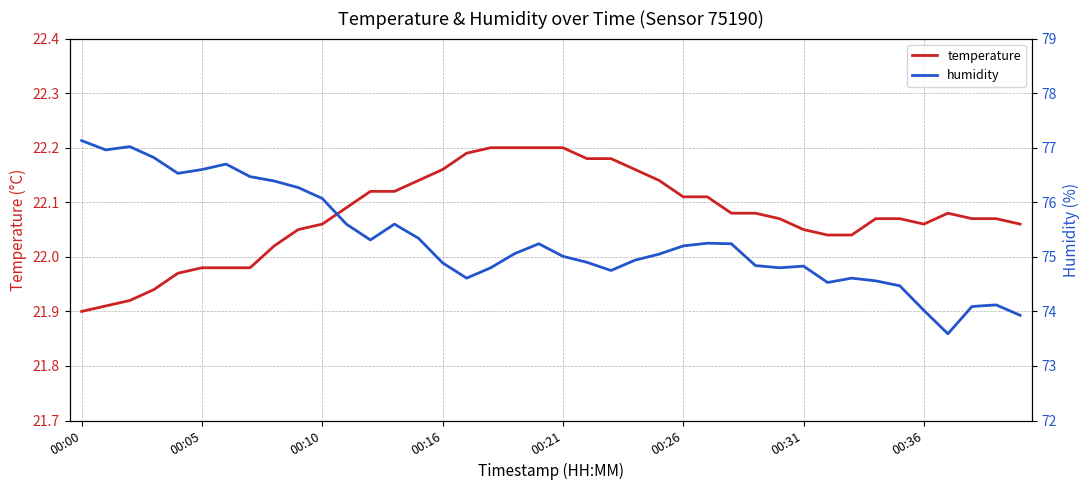

What is the sum of the humidity values at 29 and 16?

149.4